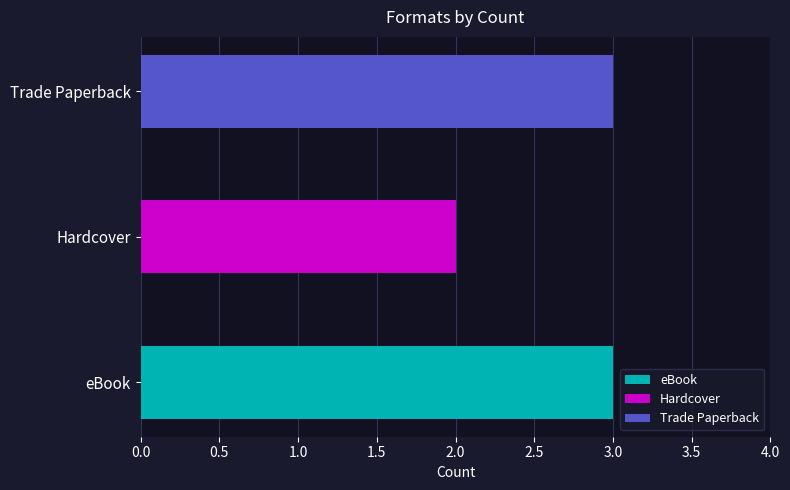

How many values are below 3?

1